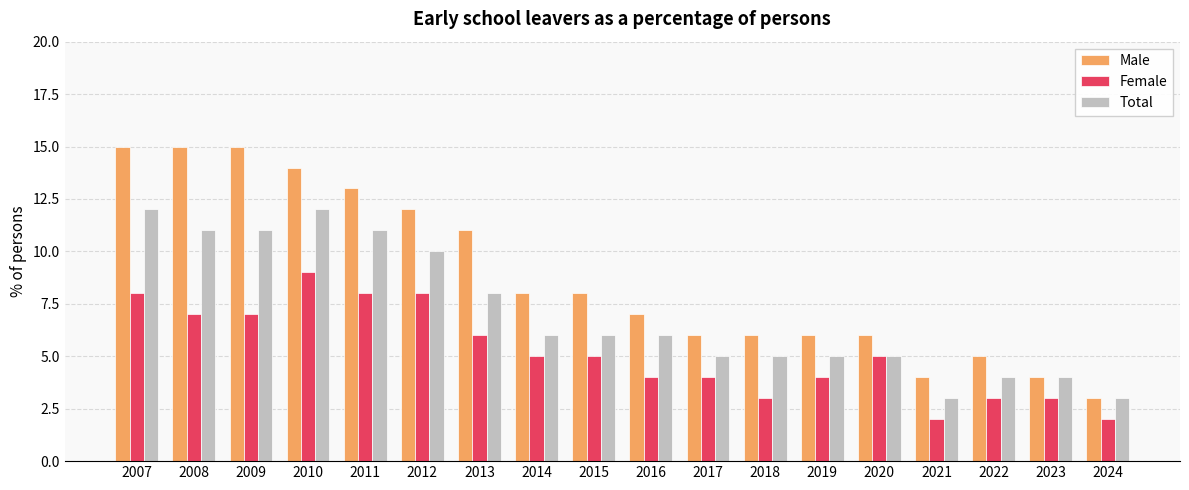

What are all the series names shown in the legend?

Male, Female, Total